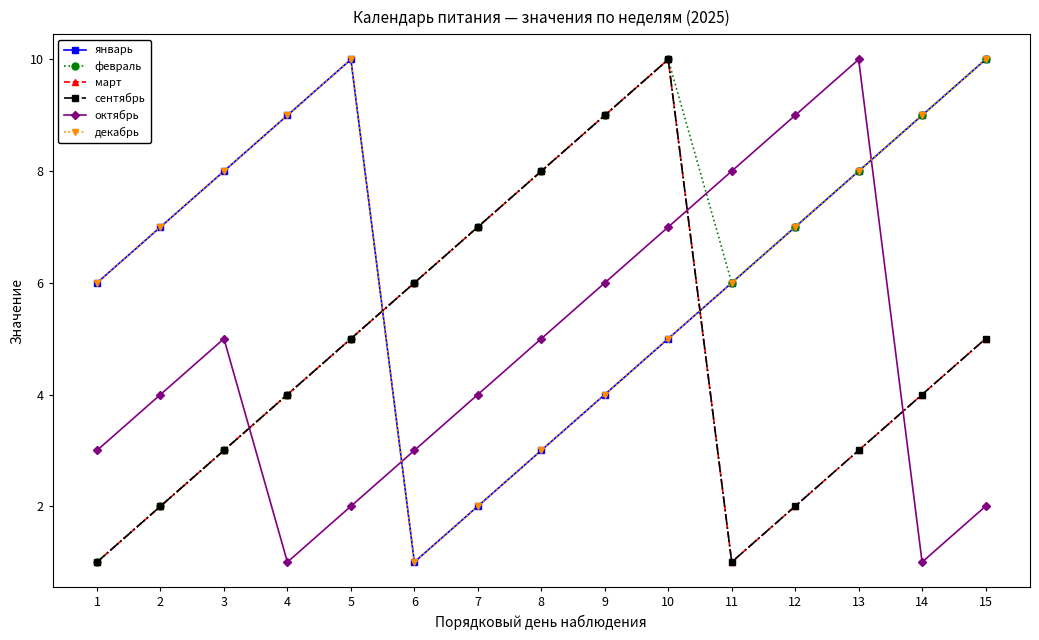

Does the chart have visible grid lines?

No